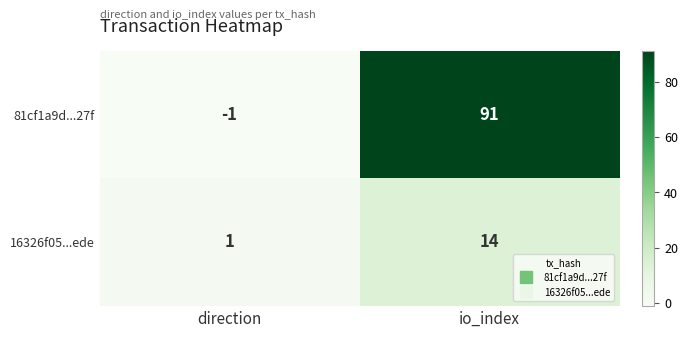

How many values in the 16326f05...ede series are below 14?

1